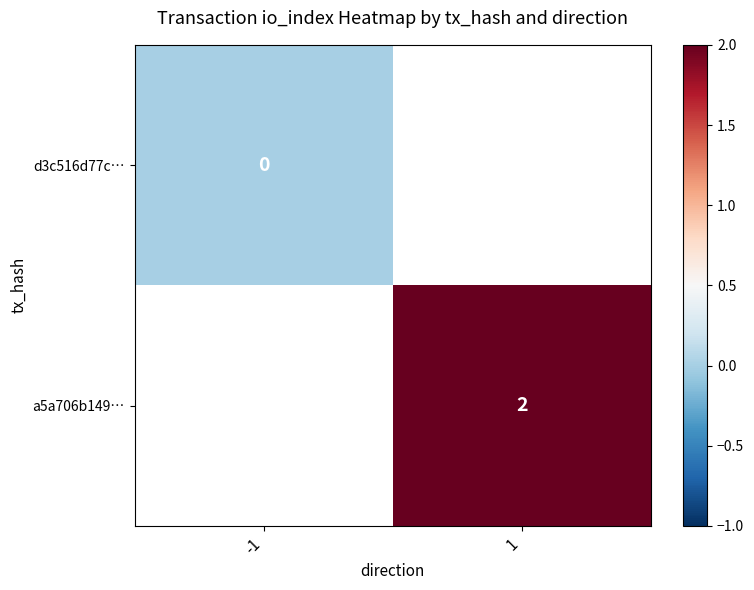

At how many categories does at least one series exceed 1?

1